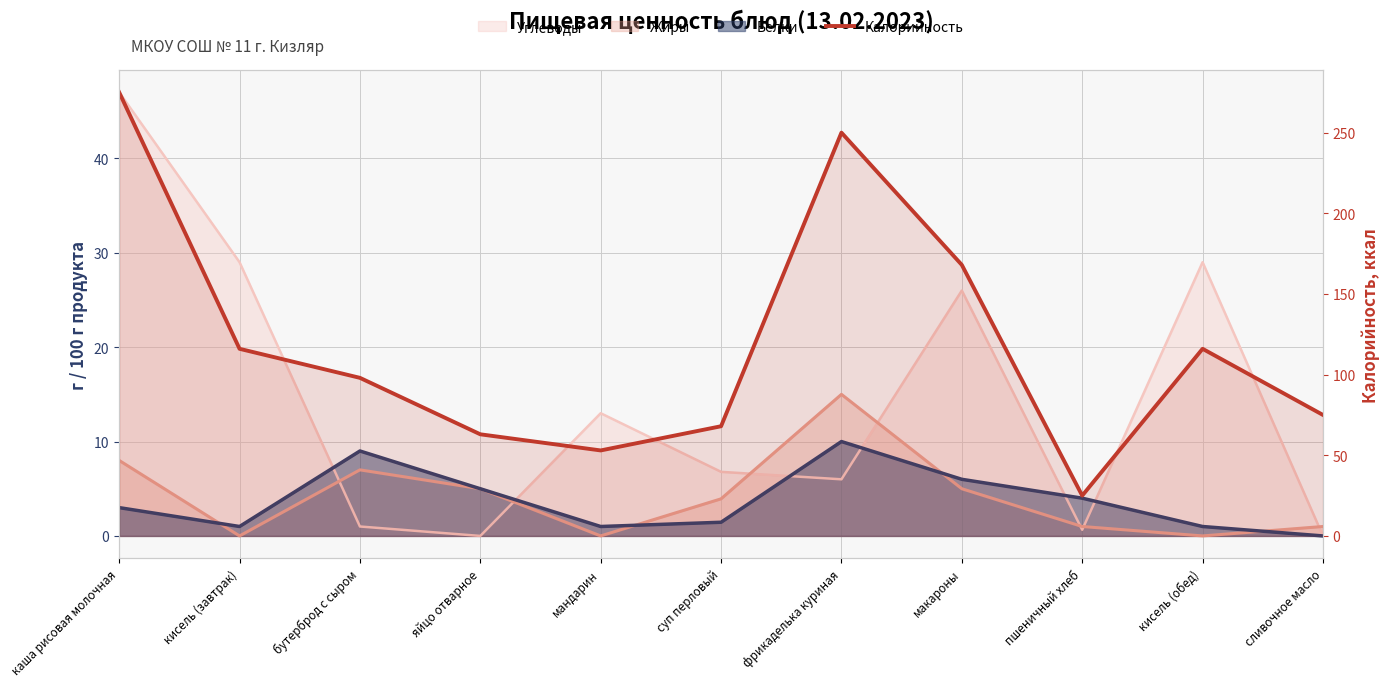

How many interior local peaks (higher than both neighbors) does the data have?

2